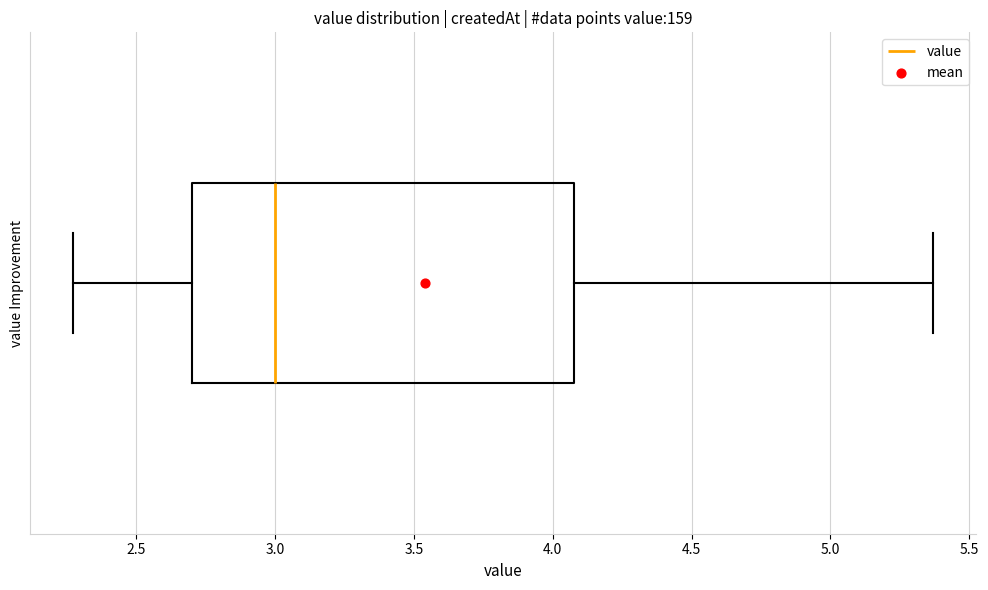

Where does the left whisker of the box end on the x-axis? The values are not printed on the chart, so give them approximately, as read against the axis.

2.25